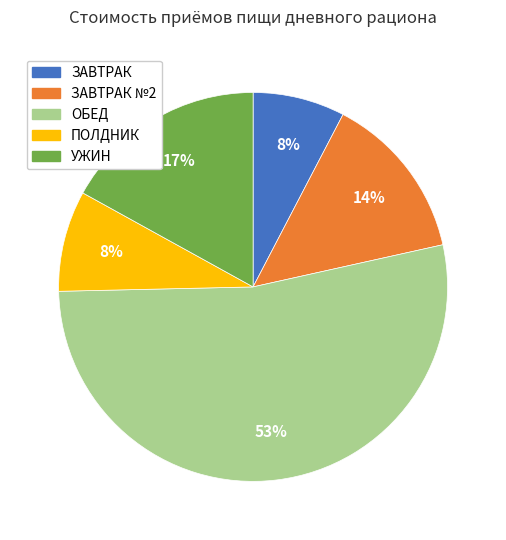

Is there a majority slice in this chart?

Yes